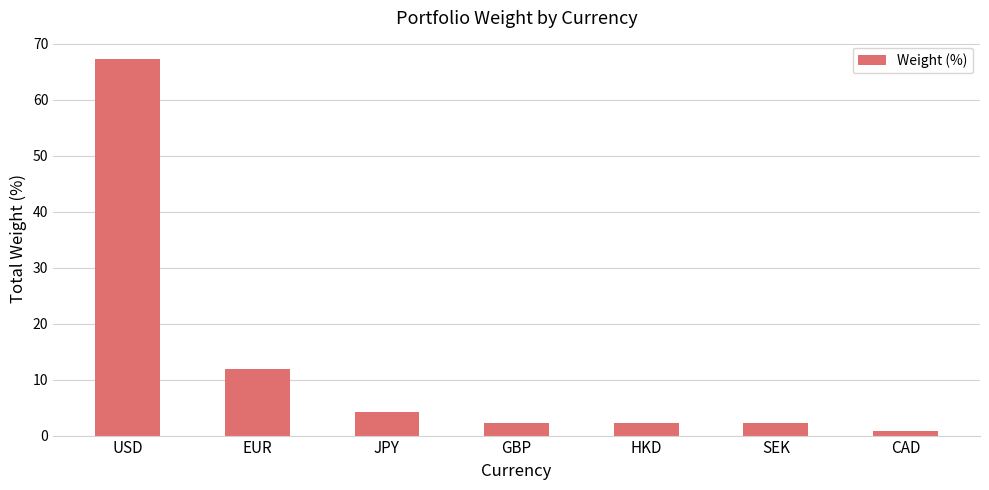

What is the average value?

13.0